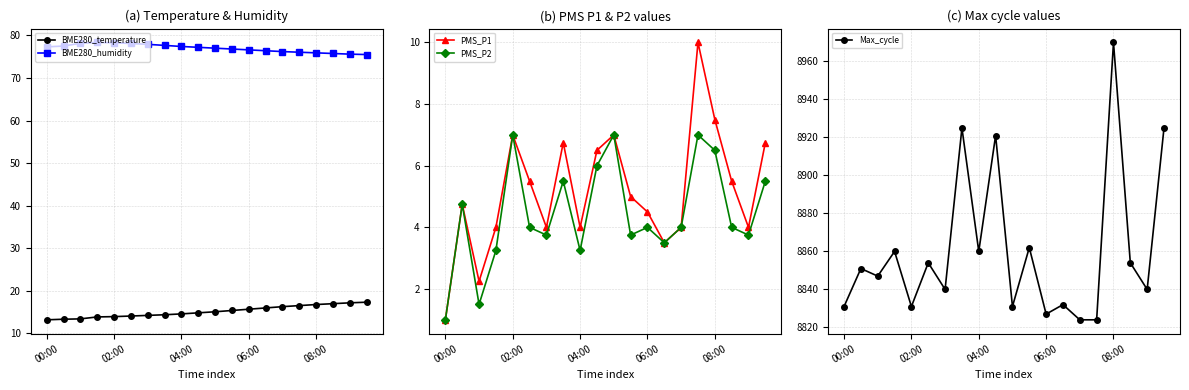

True or false: PMS_P1 and BME280_temperature cross at least once.

False